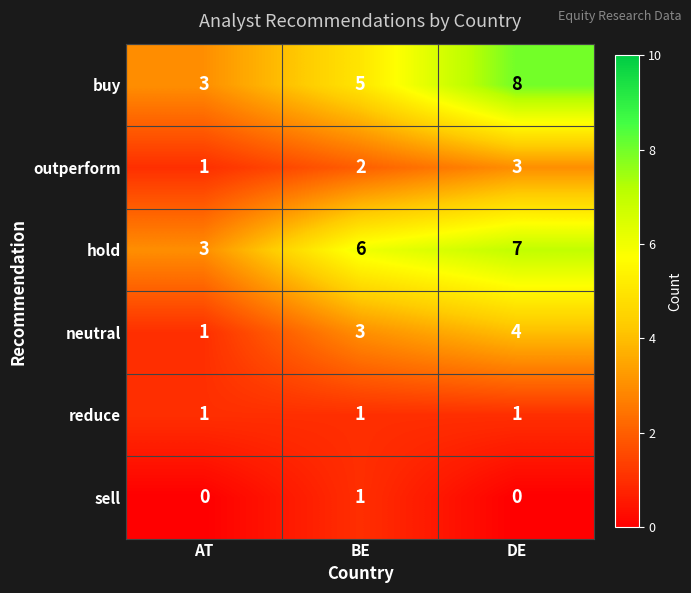

The sell series shows 1 at BE. True or false?

True